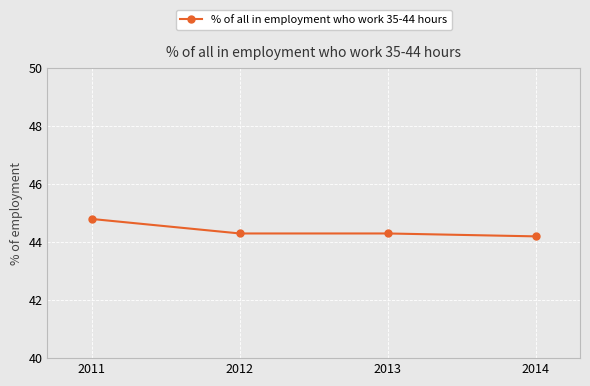

Reading left to right, transcribe all the data shown in this chart.

2011=44.8	2012=44.3	2013=44.3	2014=44.2